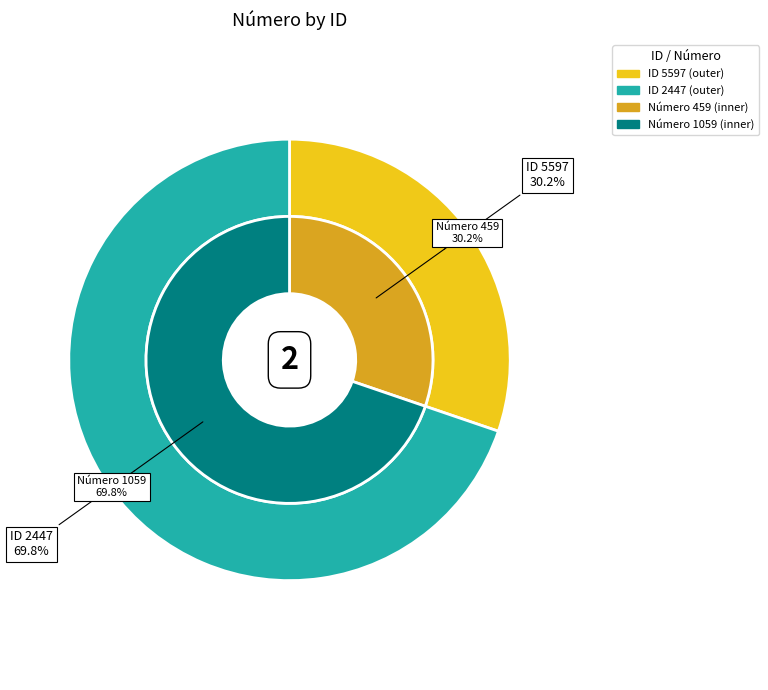

Is there a majority slice in this chart?

Yes